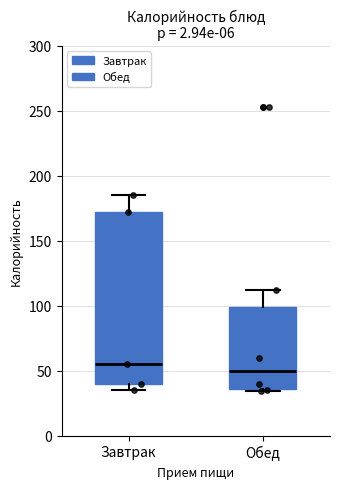

Where is the upper edge of the box for Завтрак on the y-axis? The values are not printed on the chart, so give them approximately, as read against the axis.

170